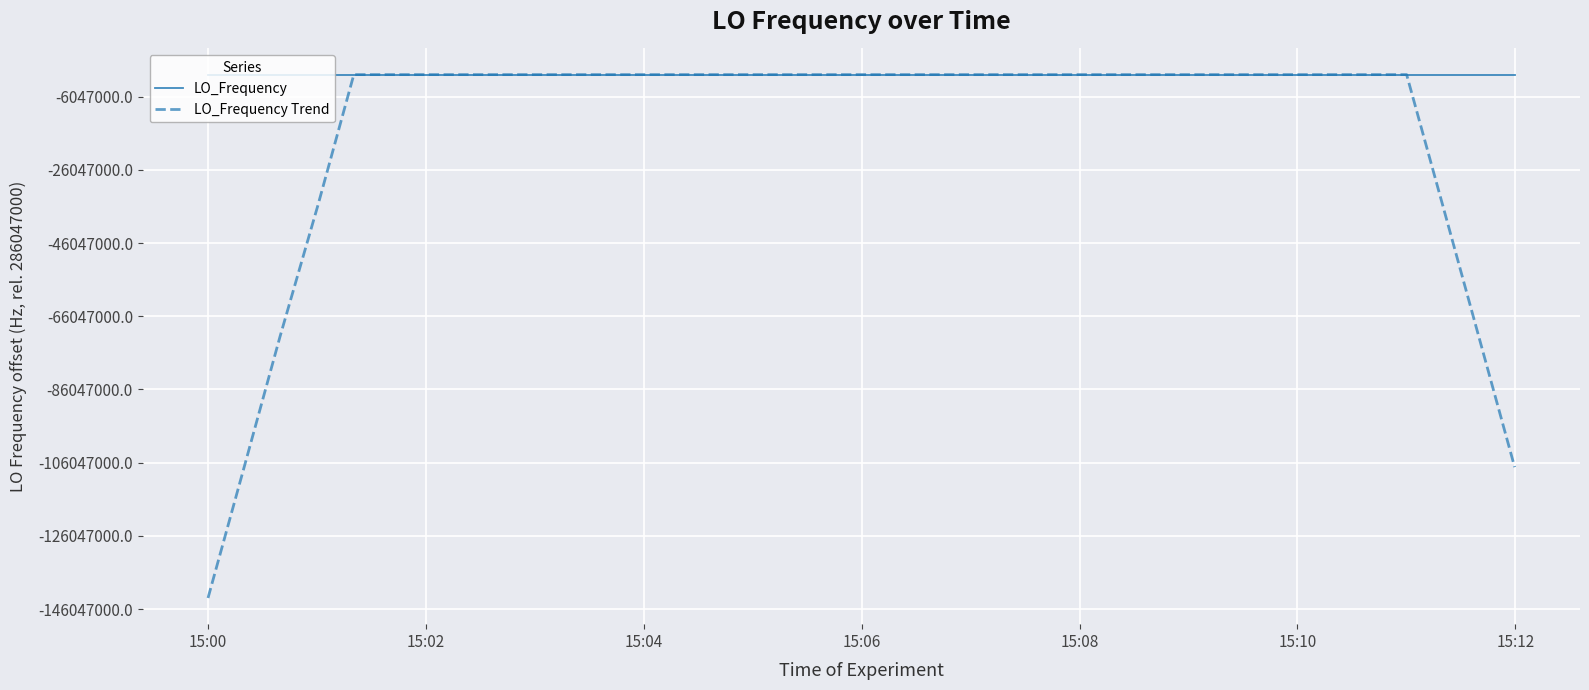

List the series in order of their peak value, lowest first.

LO_Frequency Trend, LO_Frequency